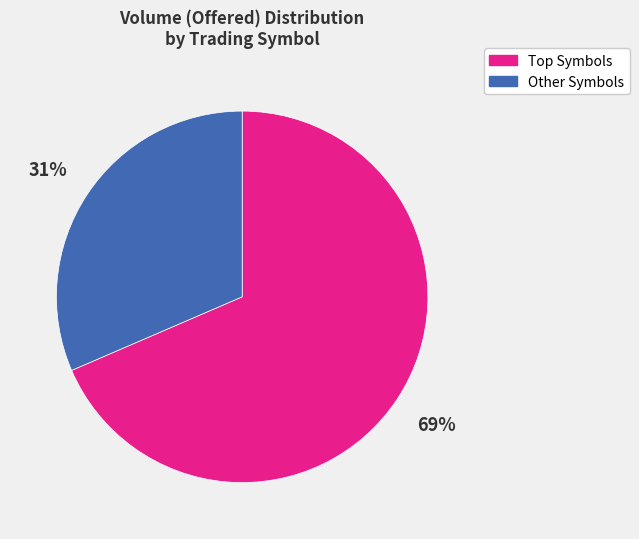

How many segments does this pie chart have?

2